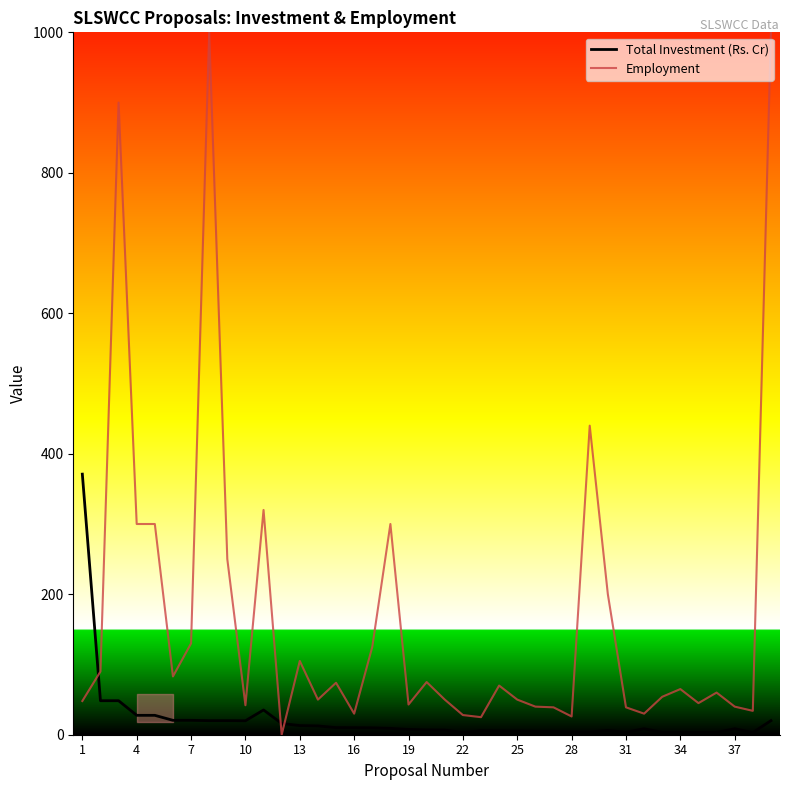

Which series has the largest total across all categories?

Employment